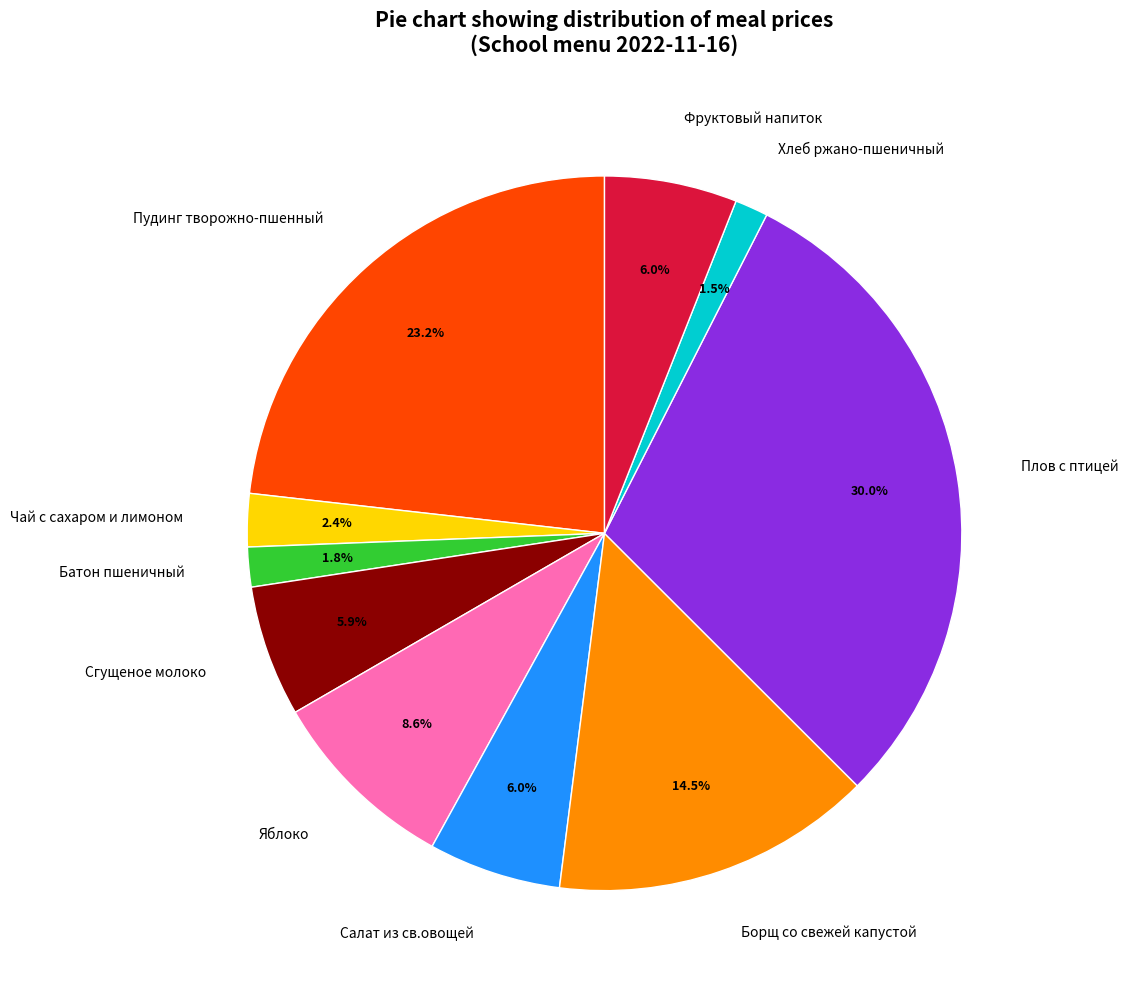

The Яблоко slice represents 9% of the pie. True or false?

True